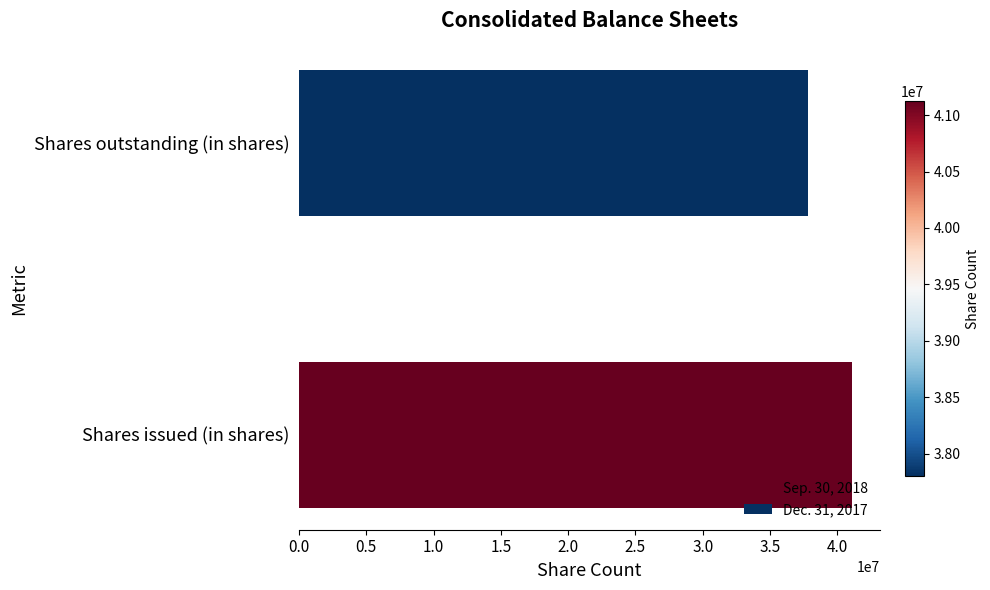

What is the smallest value displayed?

37802556